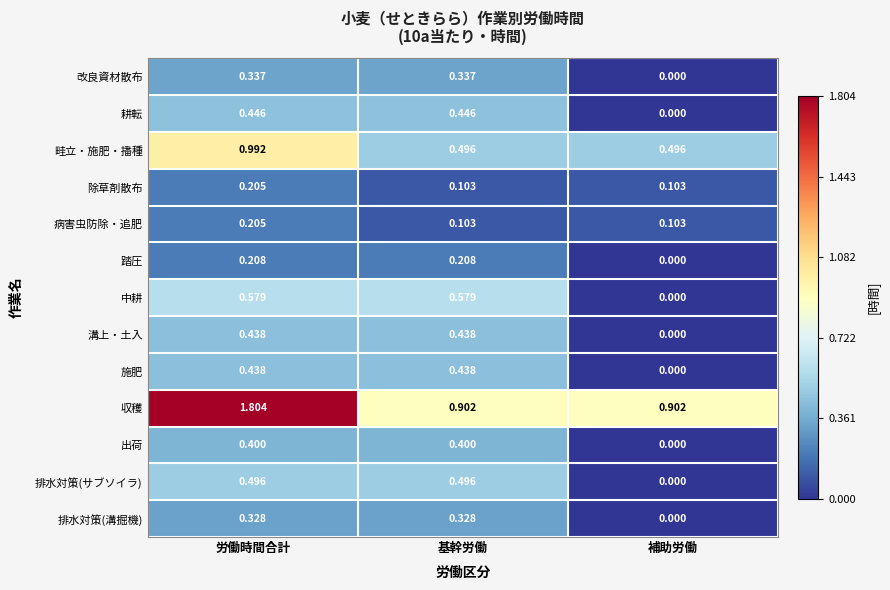

At how many categories does at least one series exceed 1?

1